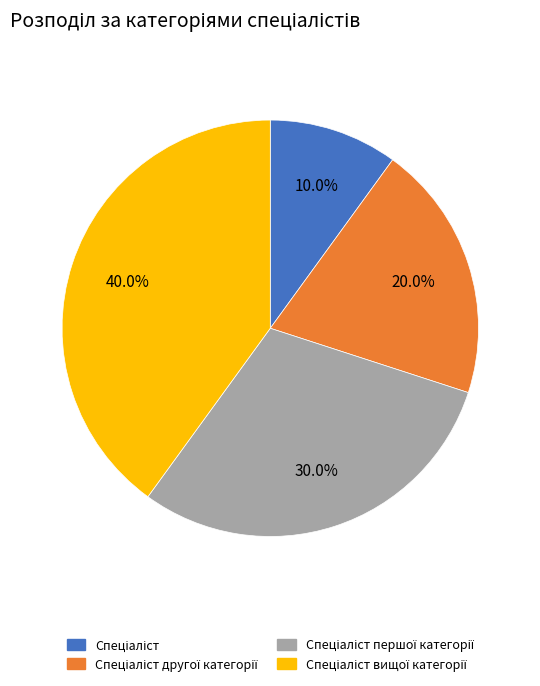

Is there a majority slice in this chart?

No